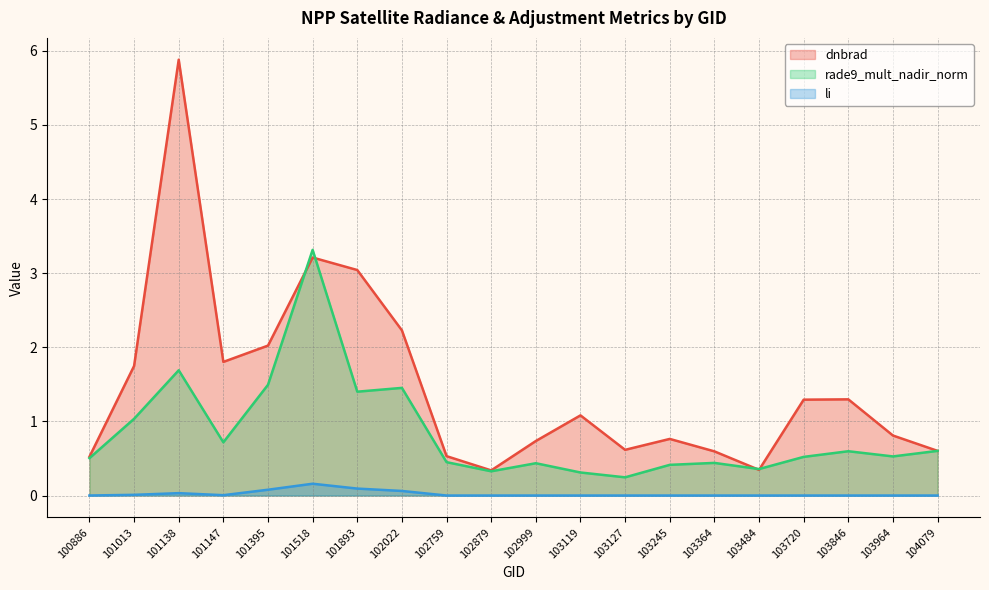

True or false: dnbrad and rade9_mult_nadir_norm intersect in this chart.

True